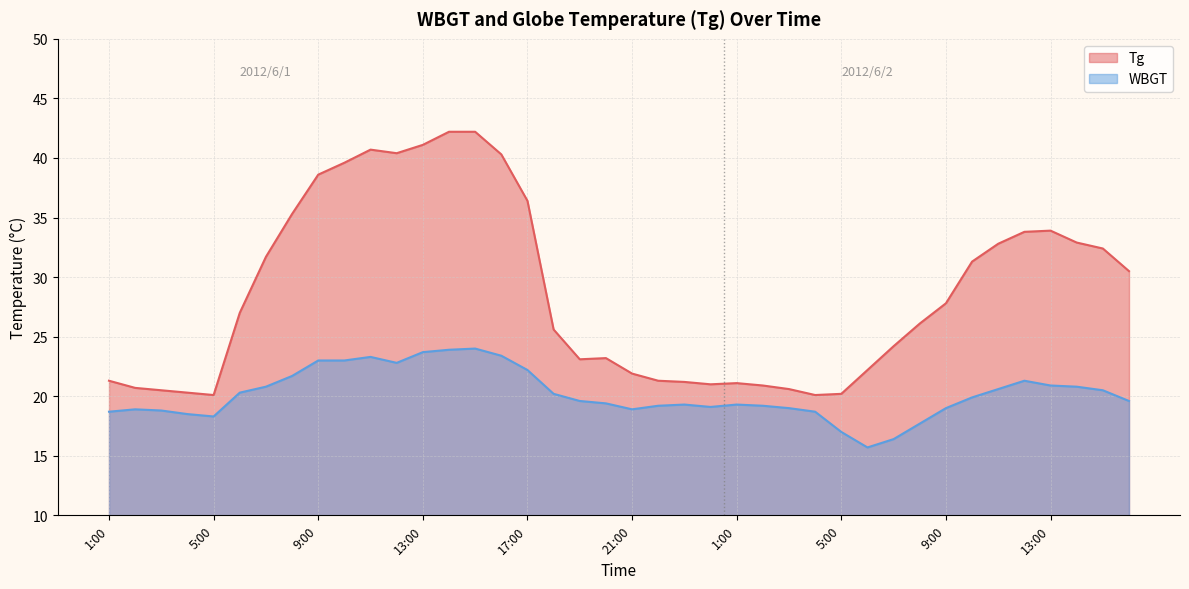

Reading right to left, list all the values displayed in this chart.

Tg: 16:00=30.5	15:00=32.4	14:00=32.9	13:00=33.9	12:00=33.8	11:00=32.8	10:00=31.3	9:00=27.8	8:00=26.1	7:00=24.2	6:00=22.2	5:00=20.2	4:00=20.1	3:00=20.6	2:00=20.9	1:00=21.1	24:00=21.0	23:00=21.2	22:00=21.3	21:00=21.9	20:00=23.2	19:00=23.1	18:00=25.6	17:00=36.4	16:00=40.3	15:00=42.2	14:00=42.2	13:00=41.1	12:00=40.4	11:00=40.7	10:00=39.6	9:00=38.6	8:00=35.3	7:00=31.7	6:00=27.0	5:00=20.1	4:00=20.3	3:00=20.5	2:00=20.7	1:00=21.3
WBGT: 16:00=19.6	15:00=20.5	14:00=20.8	13:00=20.9	12:00=21.3	11:00=20.6	10:00=19.9	9:00=19.0	8:00=17.7	7:00=16.4	6:00=15.7	5:00=17.0	4:00=18.7	3:00=19.0	2:00=19.2	1:00=19.3	24:00=19.1	23:00=19.3	22:00=19.2	21:00=18.9	20:00=19.4	19:00=19.6	18:00=20.2	17:00=22.2	16:00=23.4	15:00=24.0	14:00=23.9	13:00=23.7	12:00=22.8	11:00=23.3	10:00=23.0	9:00=23.0	8:00=21.7	7:00=20.8	6:00=20.3	5:00=18.3	4:00=18.5	3:00=18.8	2:00=18.9	1:00=18.7